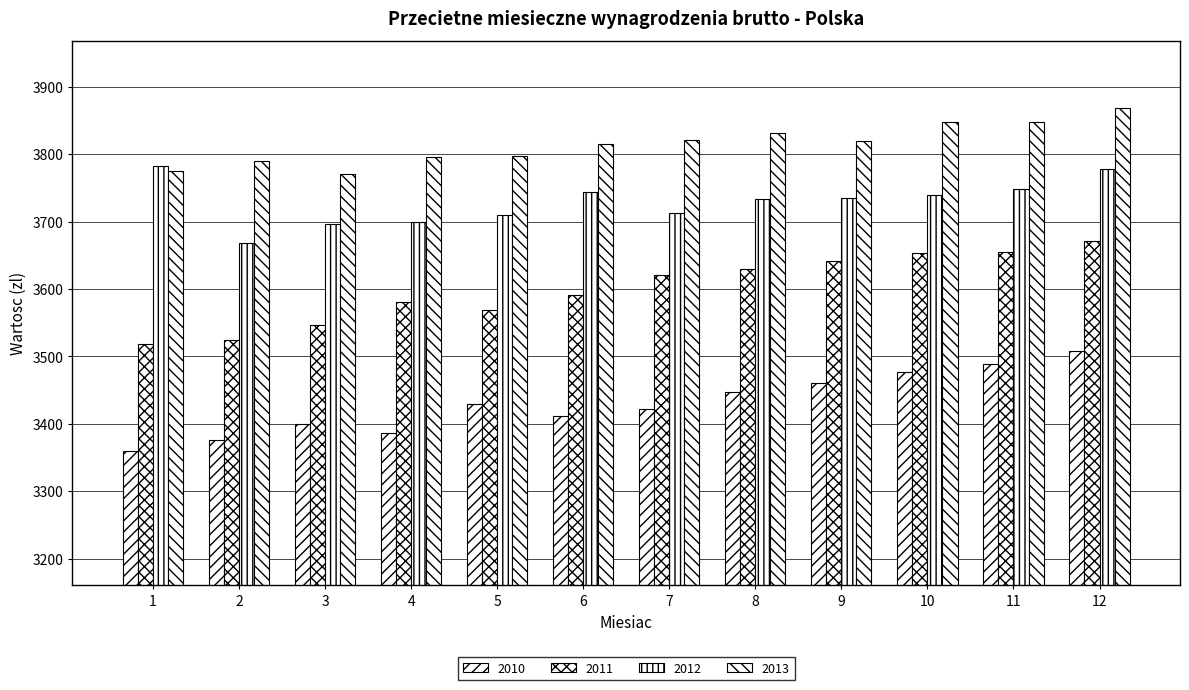

Is it true that 2012 equals 3782.4 at 1?

True